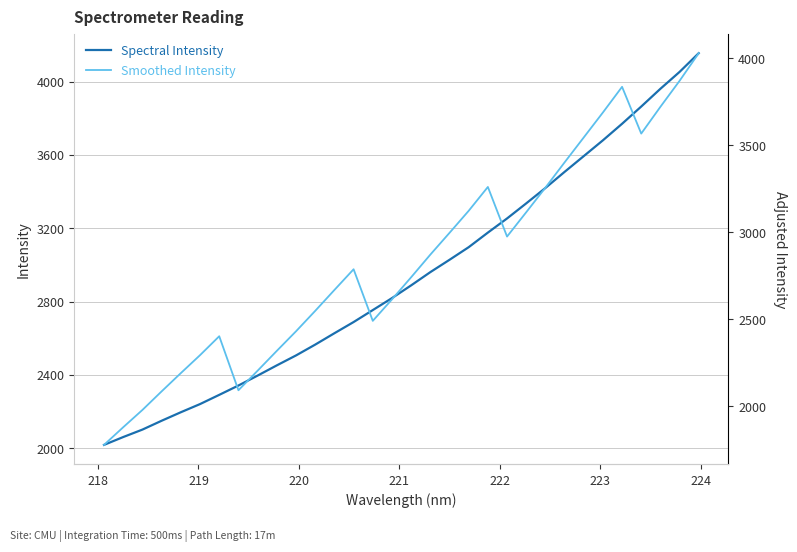

What is the maximum value for Spectral Intensity?

4154.7